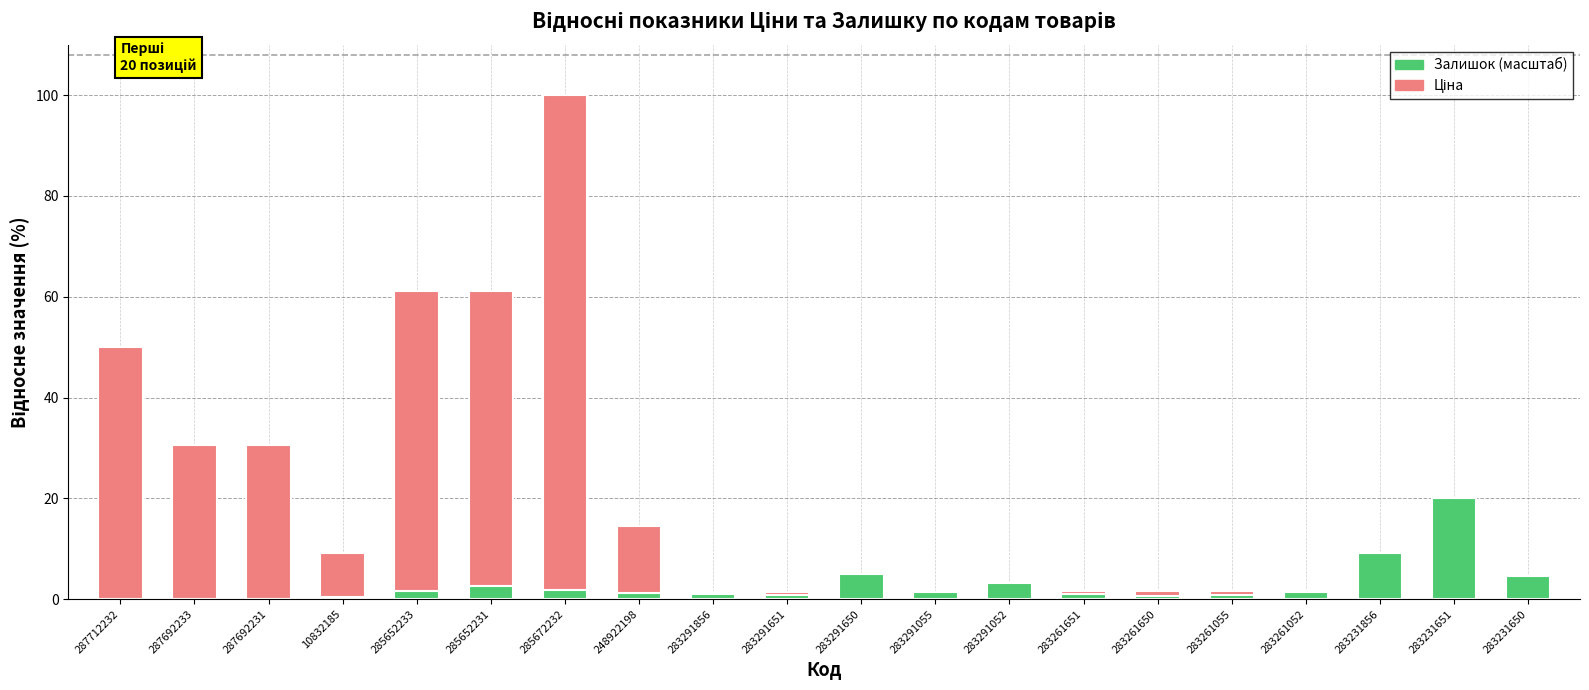

At which label does Залишок (масштаб) reach its minimum?

287712232